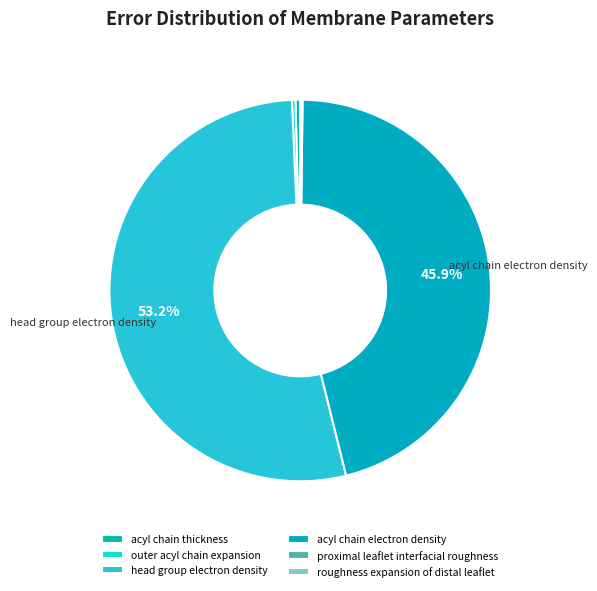

The roughness expansion of distal leaflet slice represents 0% of the pie. True or false?

True